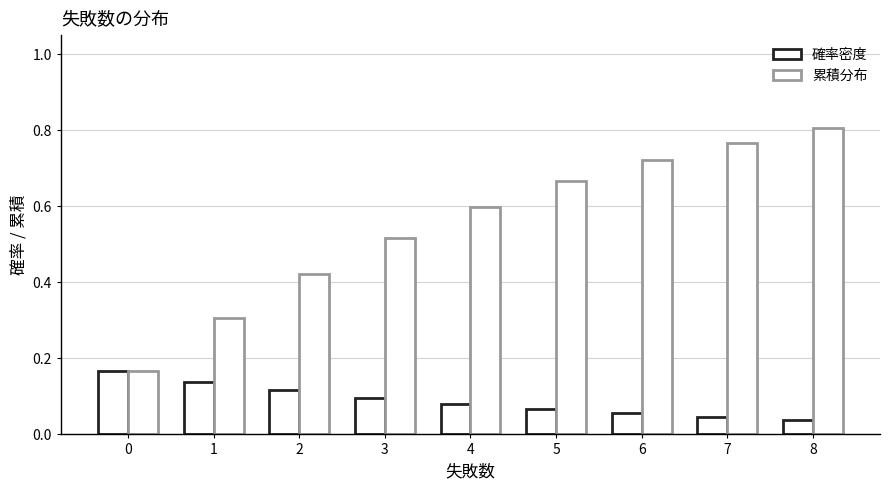

Between 4 and 7, which is larger?

4